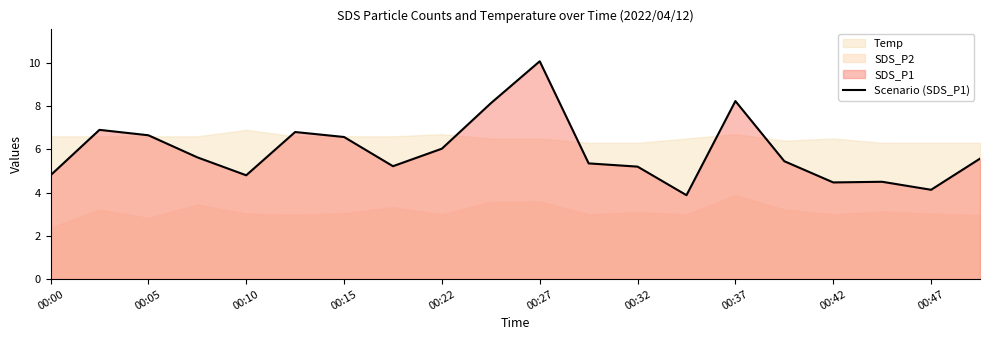

The value of Scenario (SDS_P1) at 00:00 is 4.8. True or false?

True